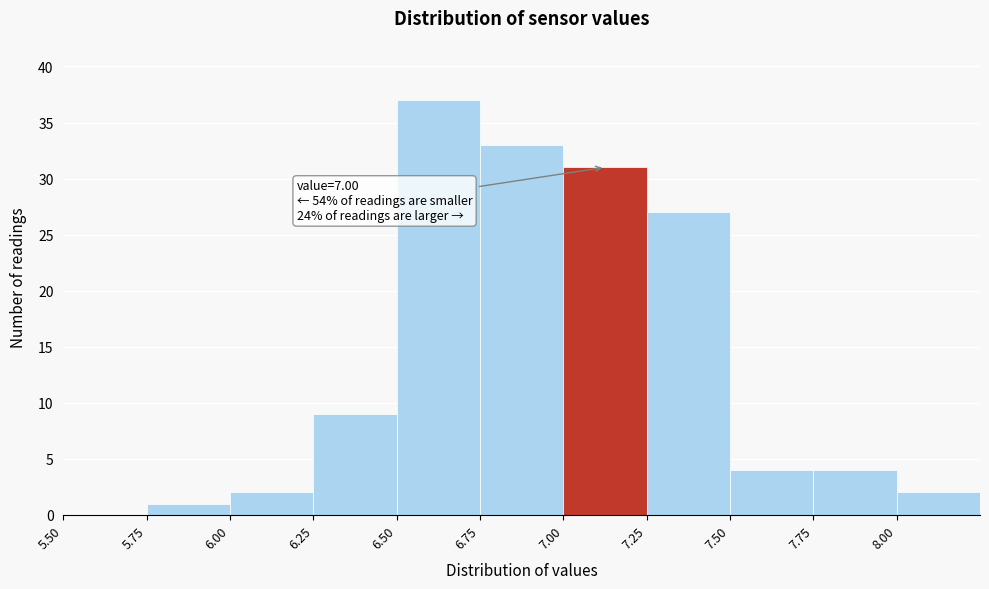

Over which range of the x-axis is the bar tallest?

6.50 to 6.75